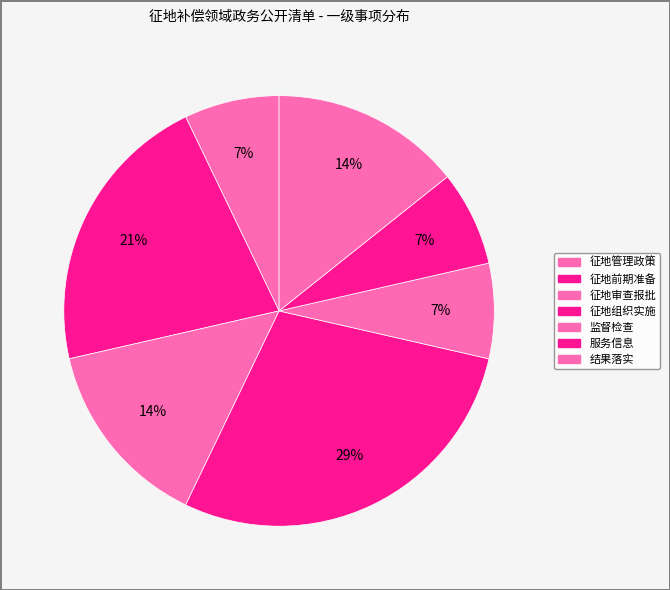

Count the number of slices in the pie.

7